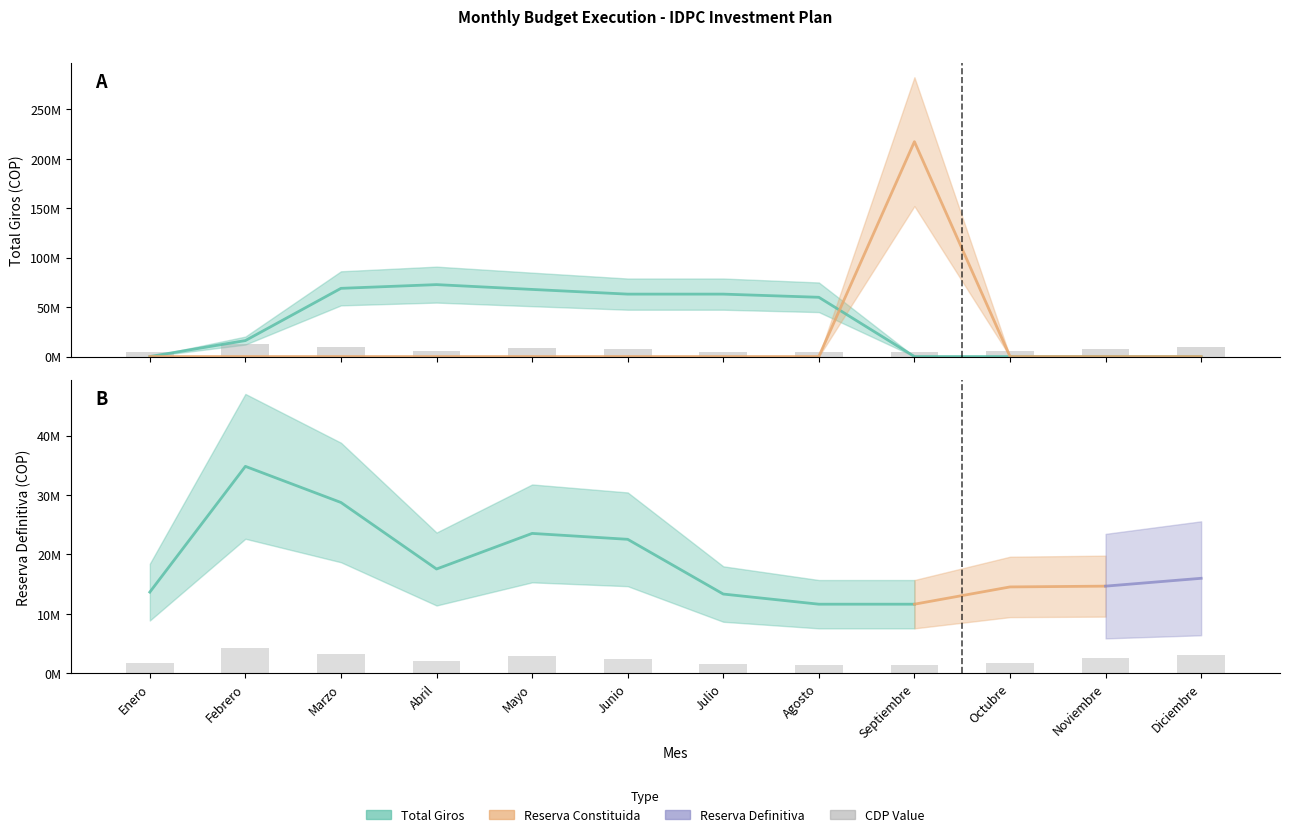

The value at Mayo is 3946516. True or false?

False